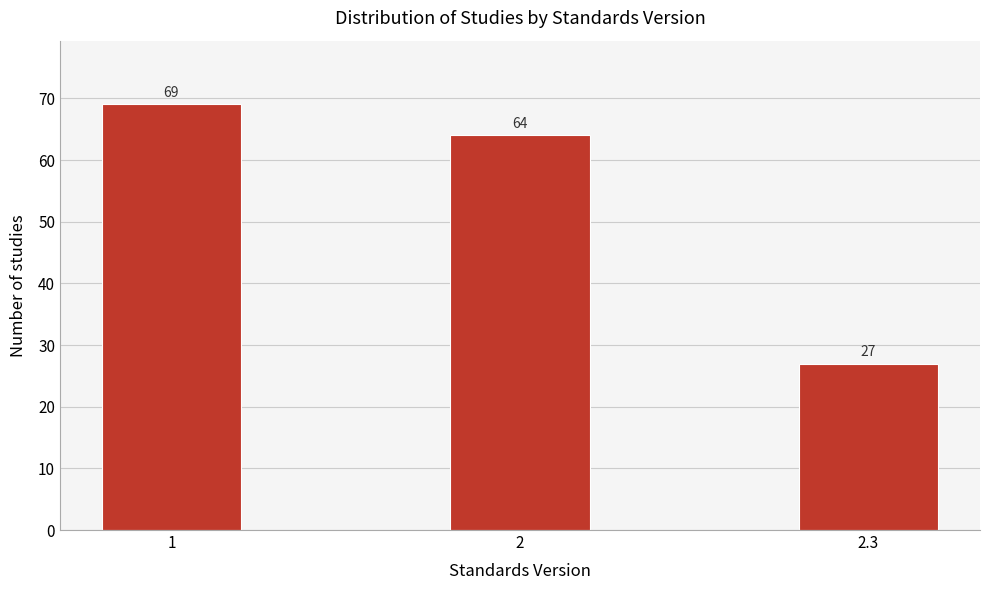

Reading left to right, list all the values displayed in this chart.

69	64	27